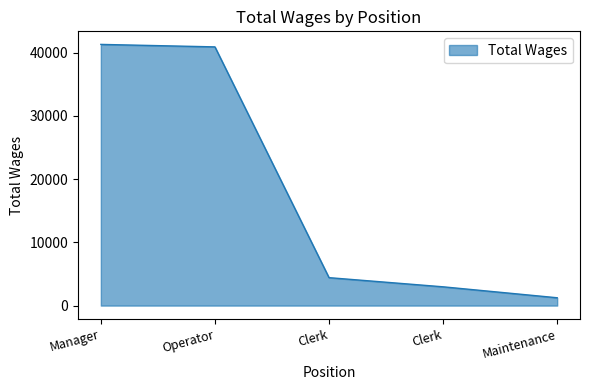

Which has a higher value, Maintenance or Clerk?

Clerk